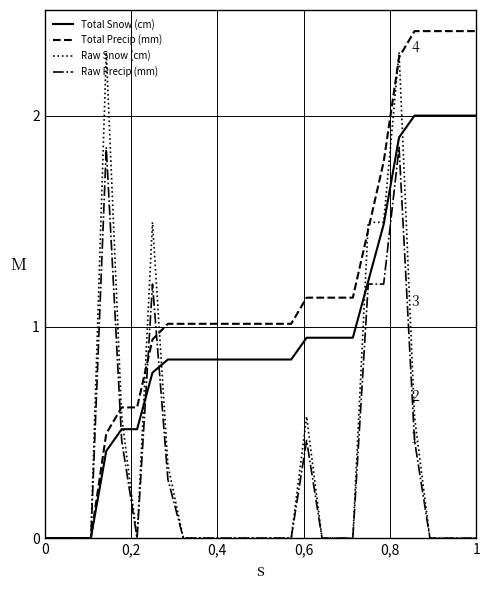

Rank the series by their maximum value, from lowest to highest.

Raw Precip (mm), Total Snow (cm), Raw Snow (cm), Total Precip (mm)